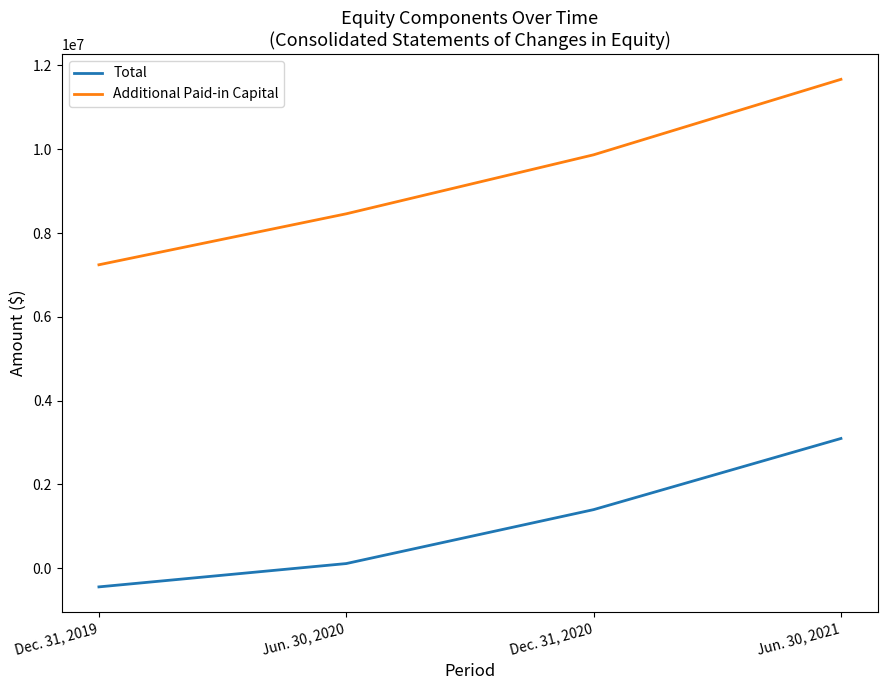

Reading left to right, list all the values displayed in this chart.

Total: Dec. 31, 2019=-446856	Jun. 30, 2020=110011	Dec. 31, 2020=1397420	Jun. 30, 2021=3095737
Additional Paid-in Capital: Dec. 31, 2019=7242067	Jun. 30, 2020=8458929	Dec. 31, 2020=9867174	Jun. 30, 2021=11668572